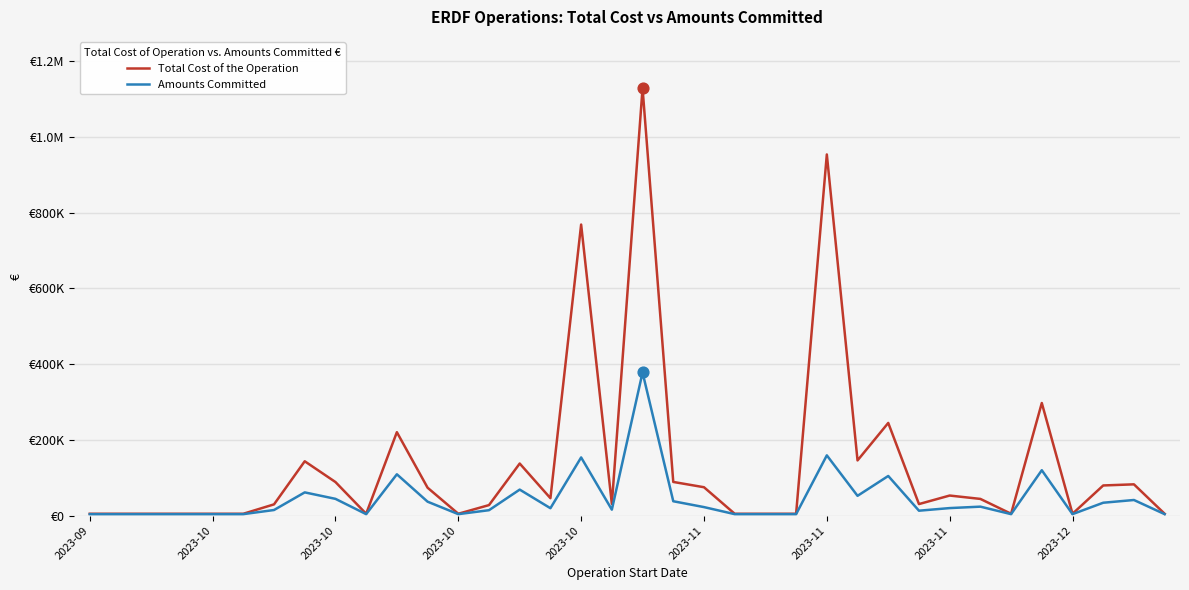

At how many categories does at least one series exceed 1081072?

1